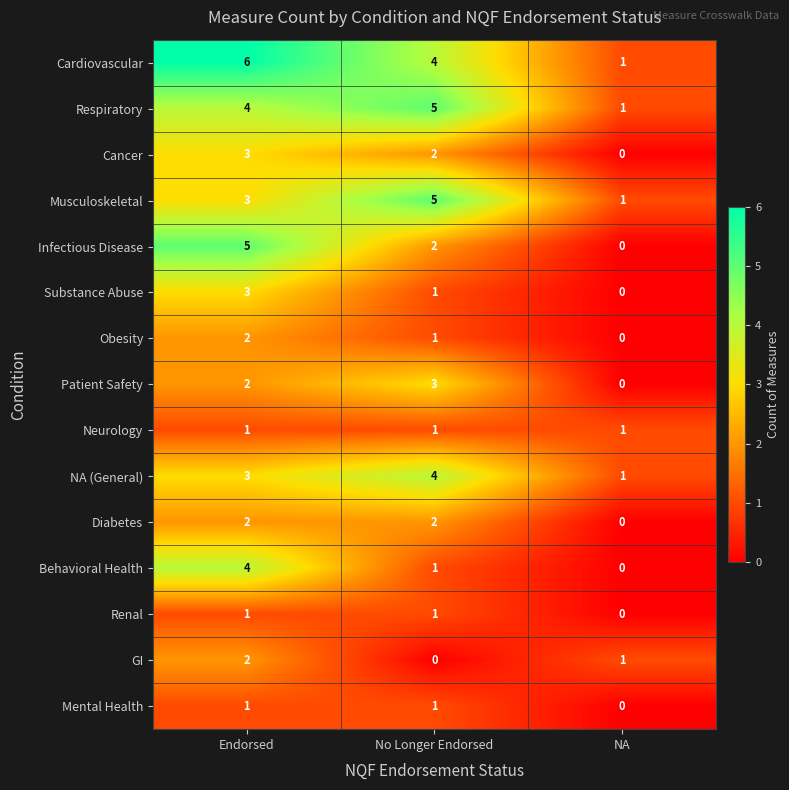

Where is Behavioral Health nearest to the value 2?

No Longer Endorsed